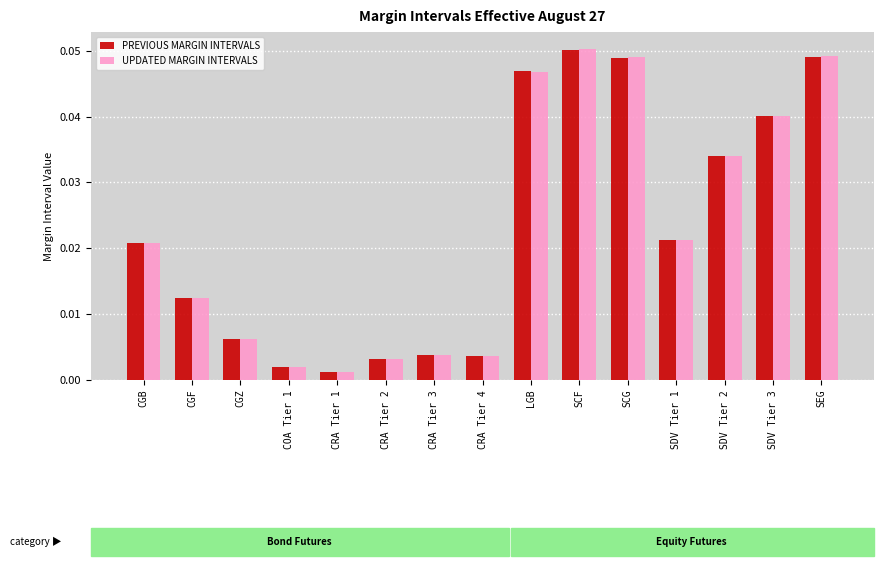

Is it true that UPDATED MARGIN INTERVALS equals 0.1 at SDV Tier 2?

False